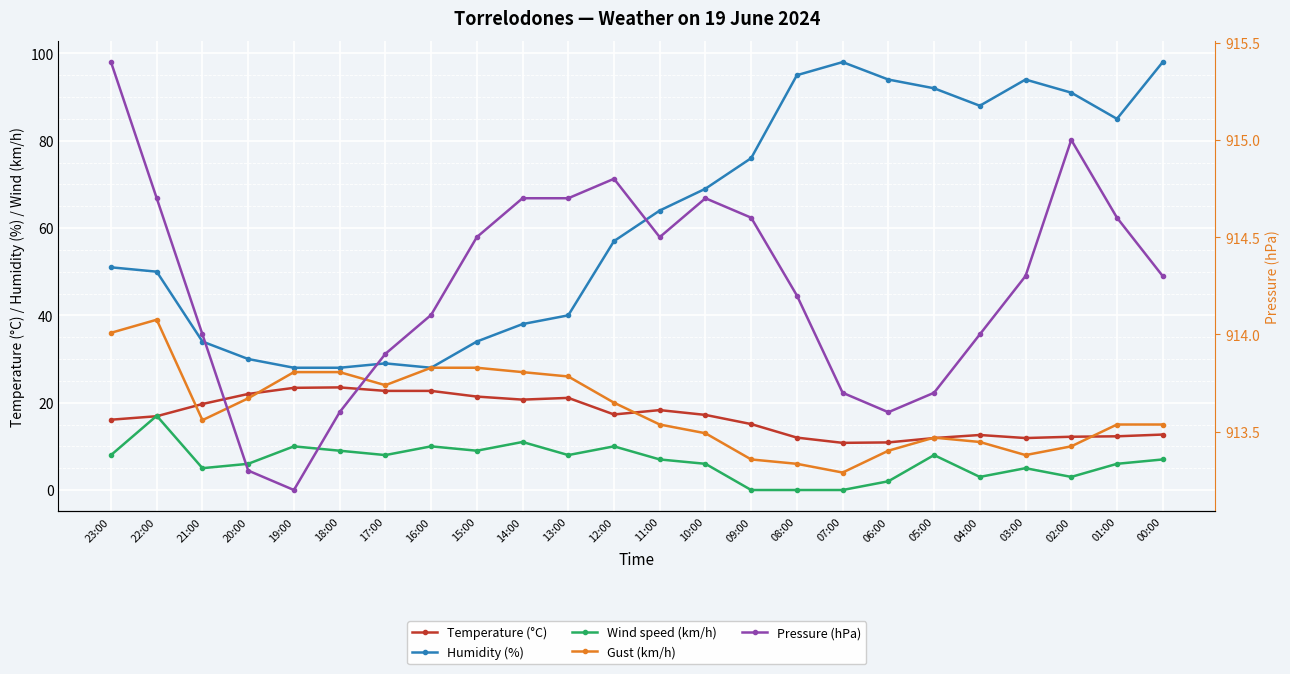

True or false: Wind speed (km/h) and Pressure (hPa) cross at least once.

False